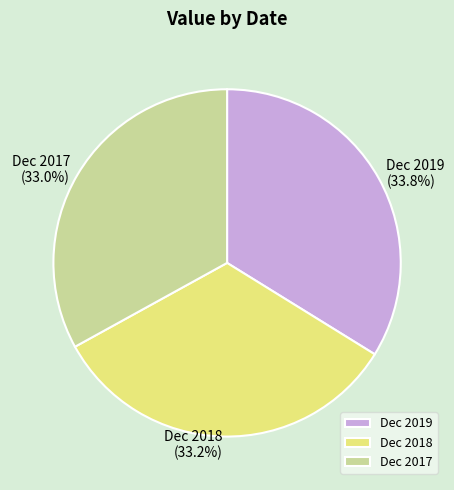

Which slice is the largest?

Dec 2019